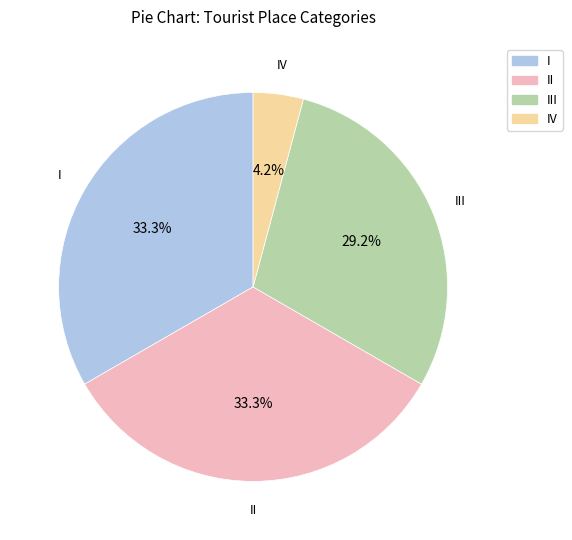

Is there a majority slice in this chart?

No